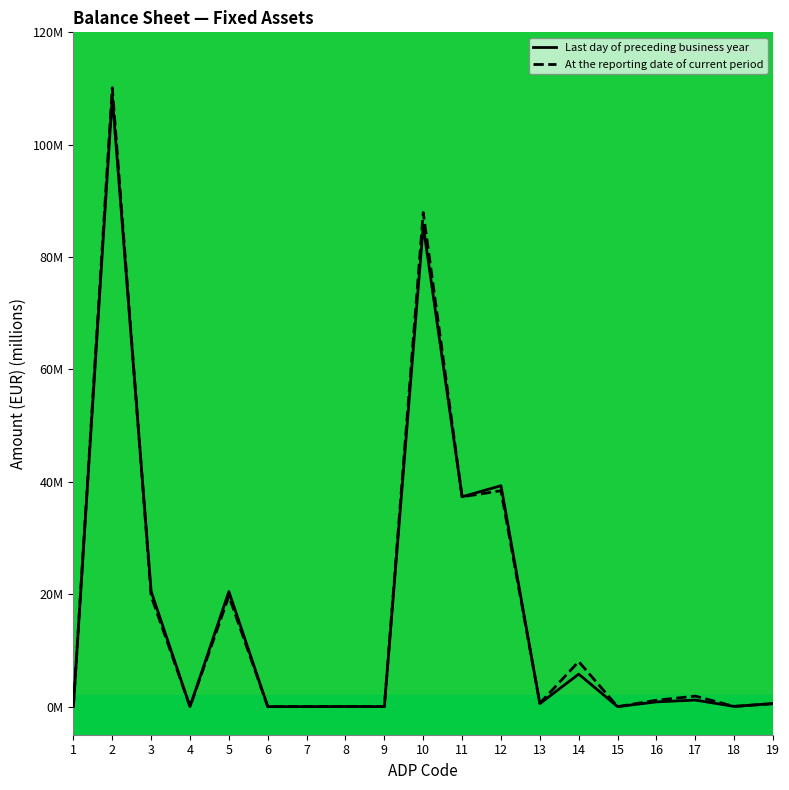

How many times do At the reporting date of current period and Last day of preceding business year cross each other?

2